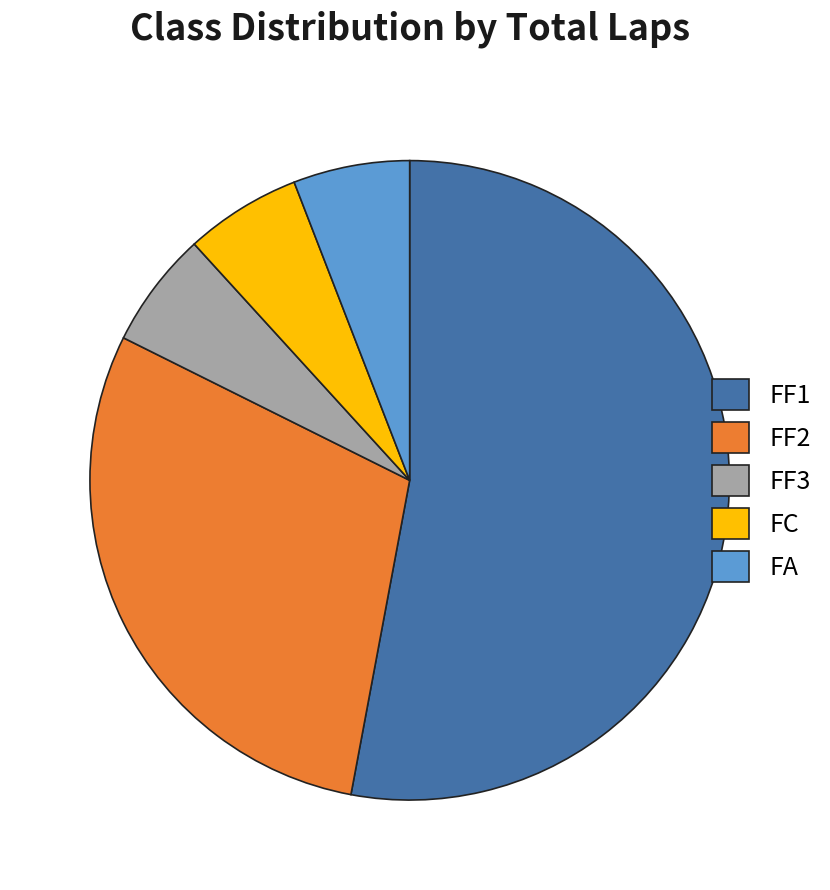

The FF1 slice represents 53% of the pie. True or false?

True